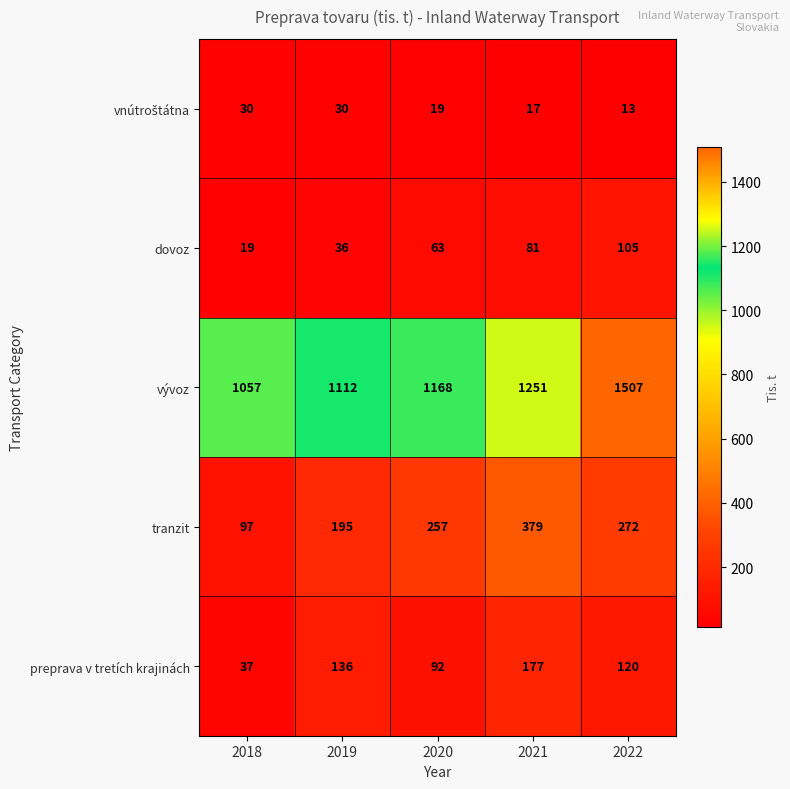

How many data points in preprava v tretích krajinách are less than 120?

2